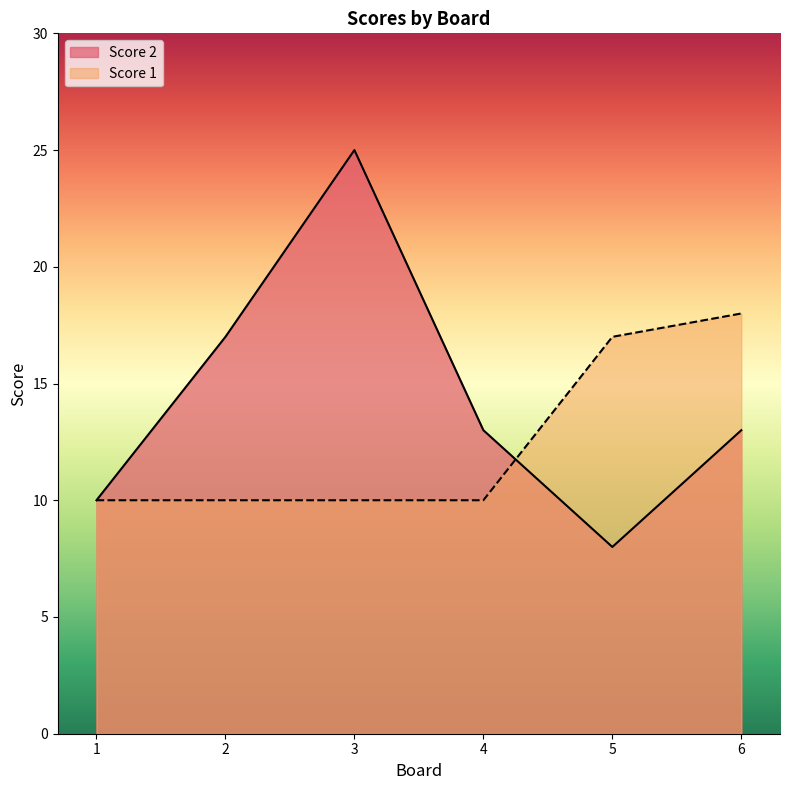

At which label is Score 2 closest to 16?

2